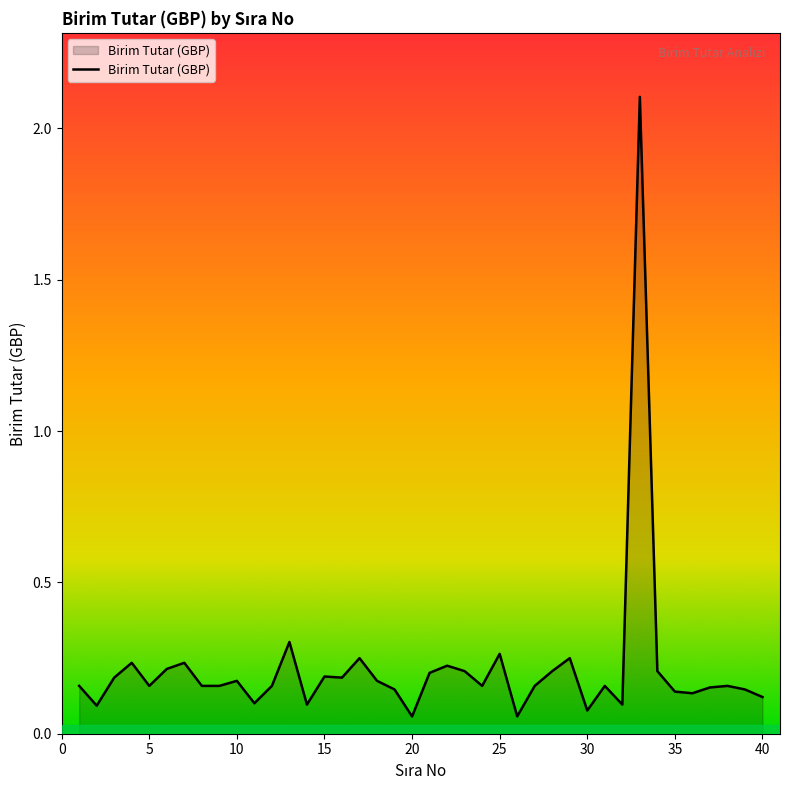

What is the difference between the maximum and minimum values?

2.0